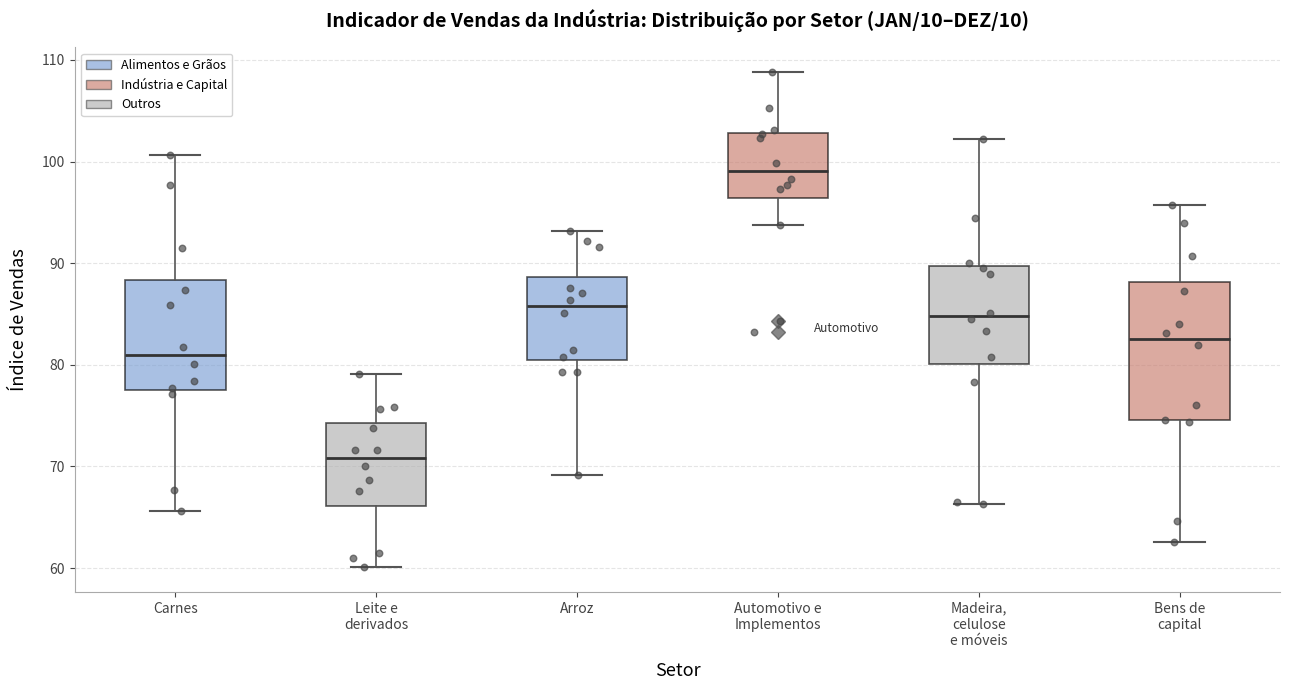

Reading left to right, read every box against the y-axis: the position of its median line, the range the box covers, and the ends of its whiskers. The values are not printed on the chart, so give them approximately, as read against the axis.

Carnes: median 81, box 78 to 88, whiskers 66 to 101
Leite e derivados: median 71, box 66 to 74, whiskers 60 to 79
Arroz: median 86, box 80 to 89, whiskers 69 to 93
Automotivo e Implementos: median 99, box 96 to 103, whiskers 94 to 109
Madeira, celulose e móveis: median 85, box 80 to 90, whiskers 66 to 102
Bens de capital: median 83, box 75 to 88, whiskers 63 to 96